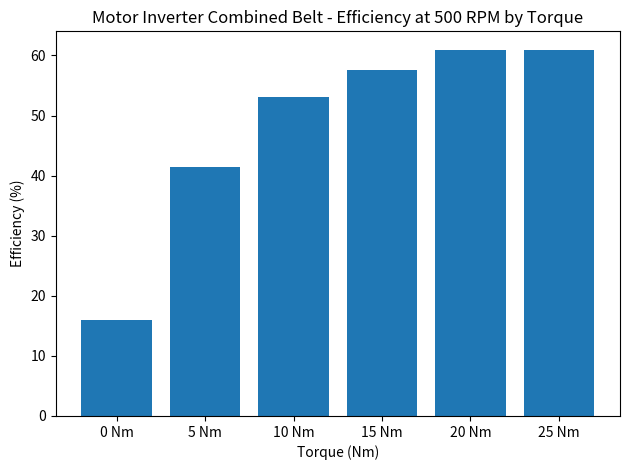

What position from the left is 5 Nm?

2